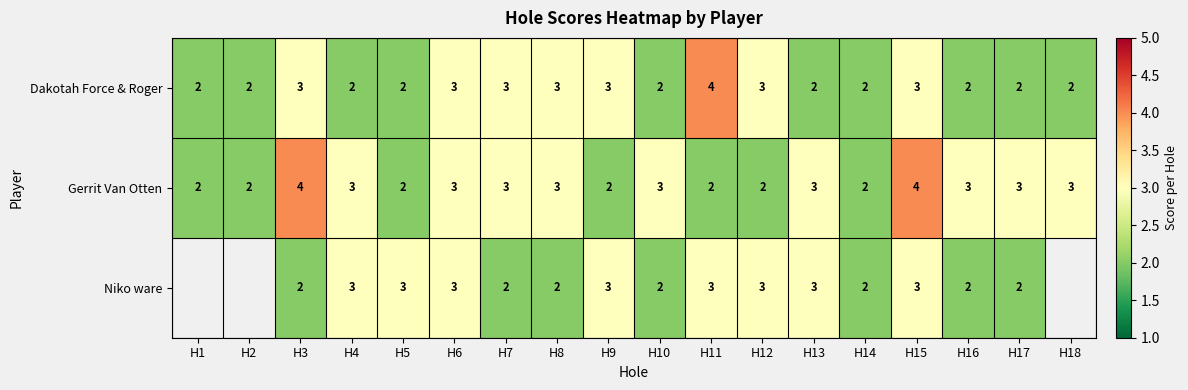

Is it true that Gerrit Van Otten equals 0.8 at H1?

False